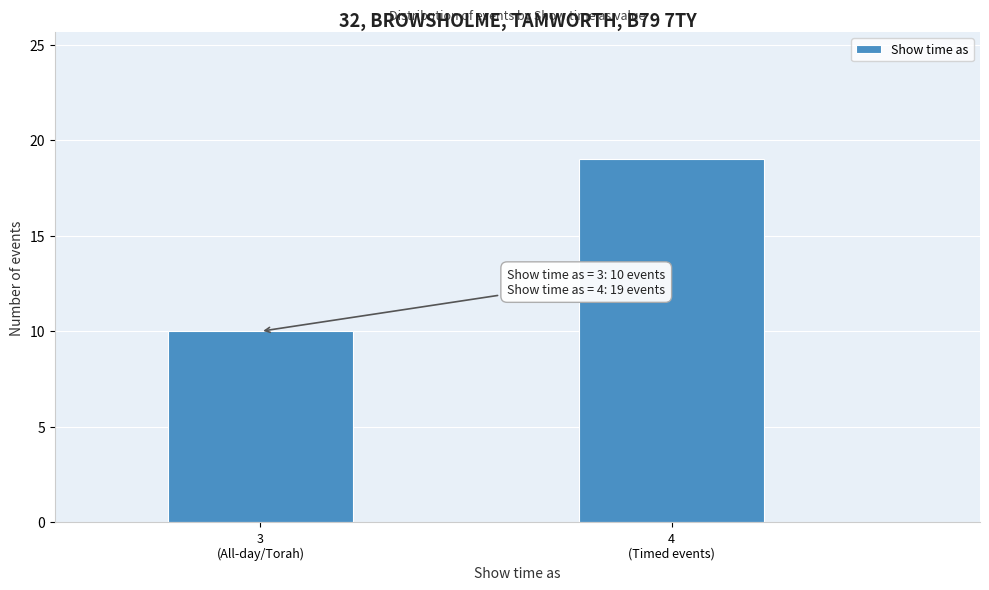

Reading right to left, what are all the values shown in this chart?

19	10